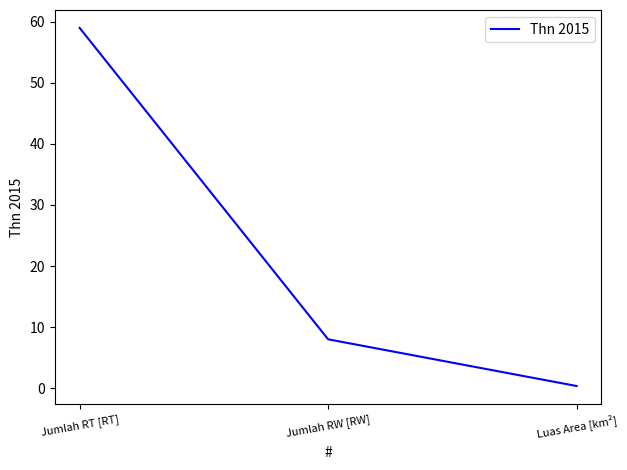

List the labels in order of value, largest first.

Jumlah RT [RT], Jumlah RW [RW], Luas Area [km²]